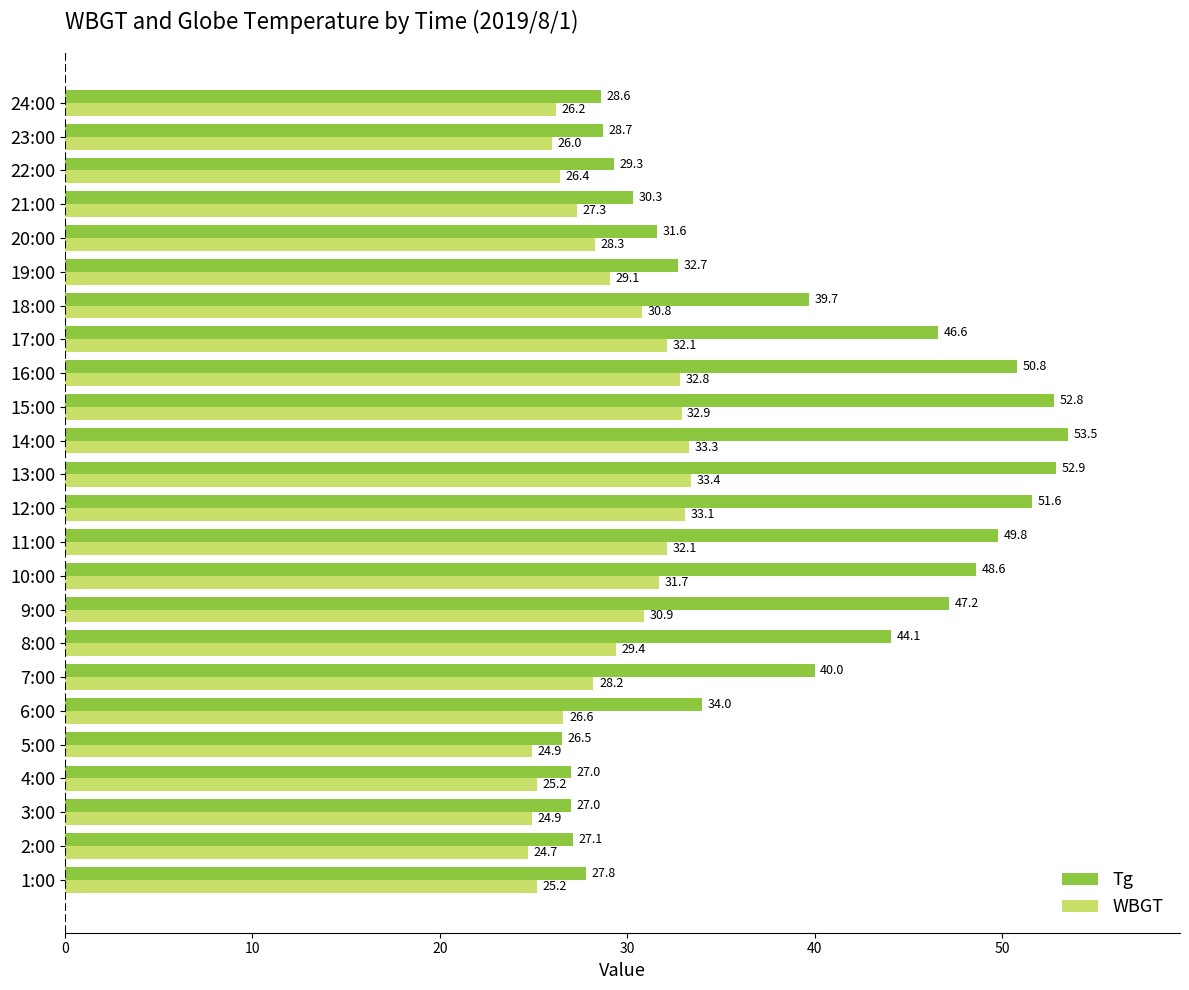

True or false: Tg has a value of 49.8 at 11:00.

True